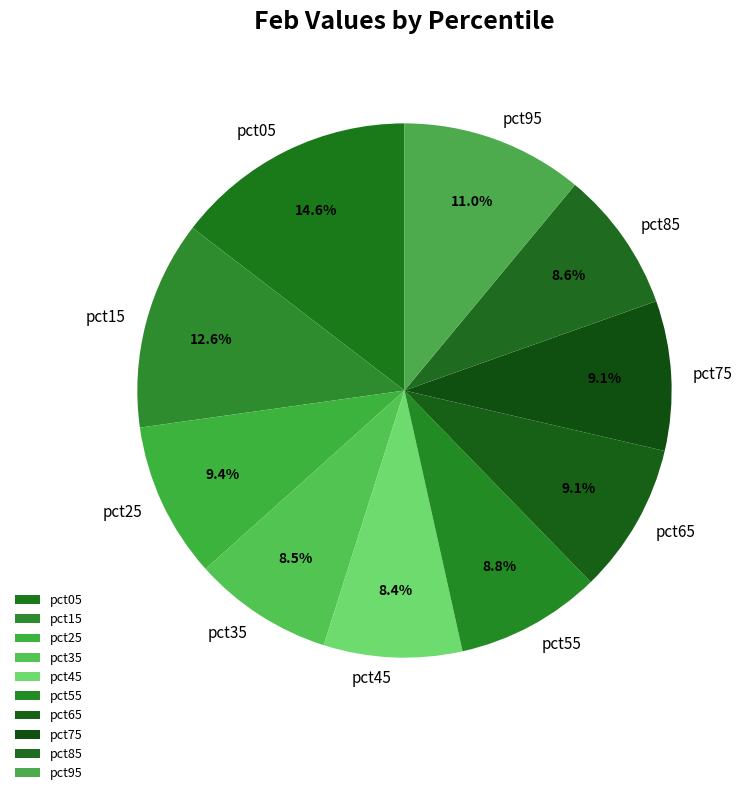

How much of the chart is everything except pct15?

87.4%